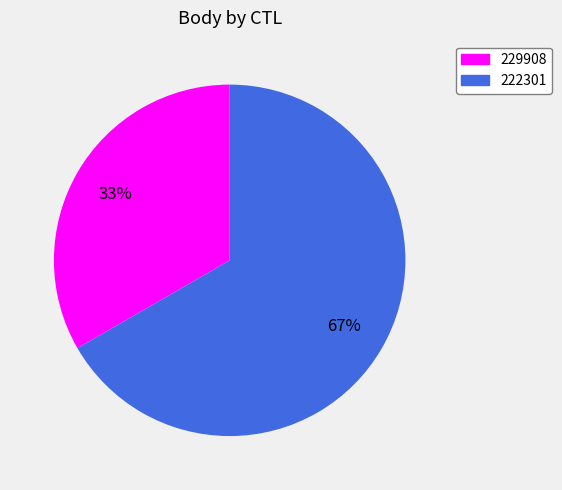

Which slice represents more than half of the pie?

222301